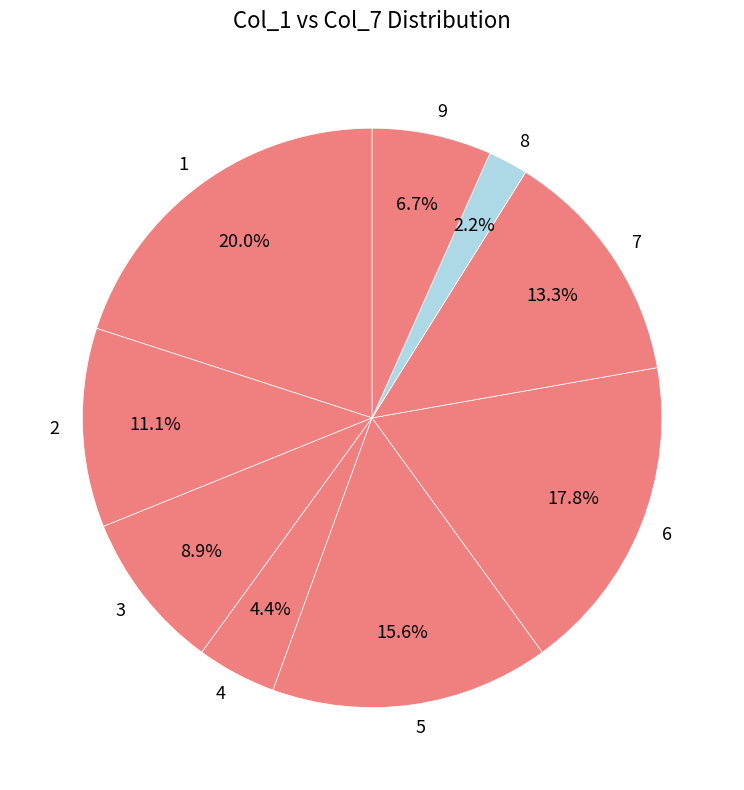

Rank the categories by value from highest to lowest.

1, 6, 5, 7, 2, 3, 9, 4, 8